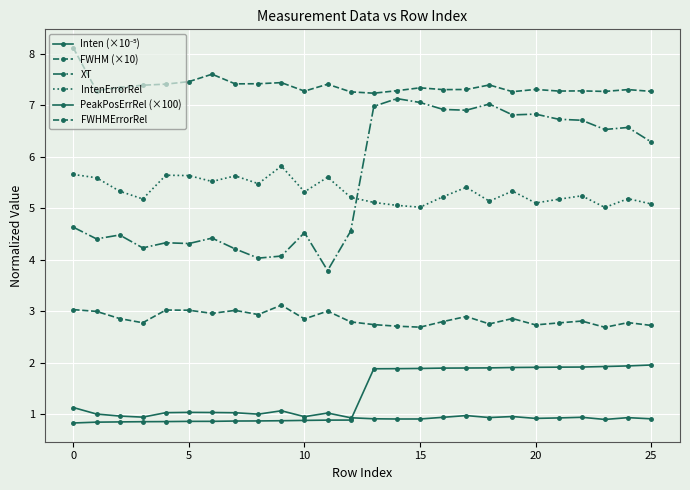

True or false: Inten (×10⁻⁵) and FWHMErrorRel intersect in this chart.

False